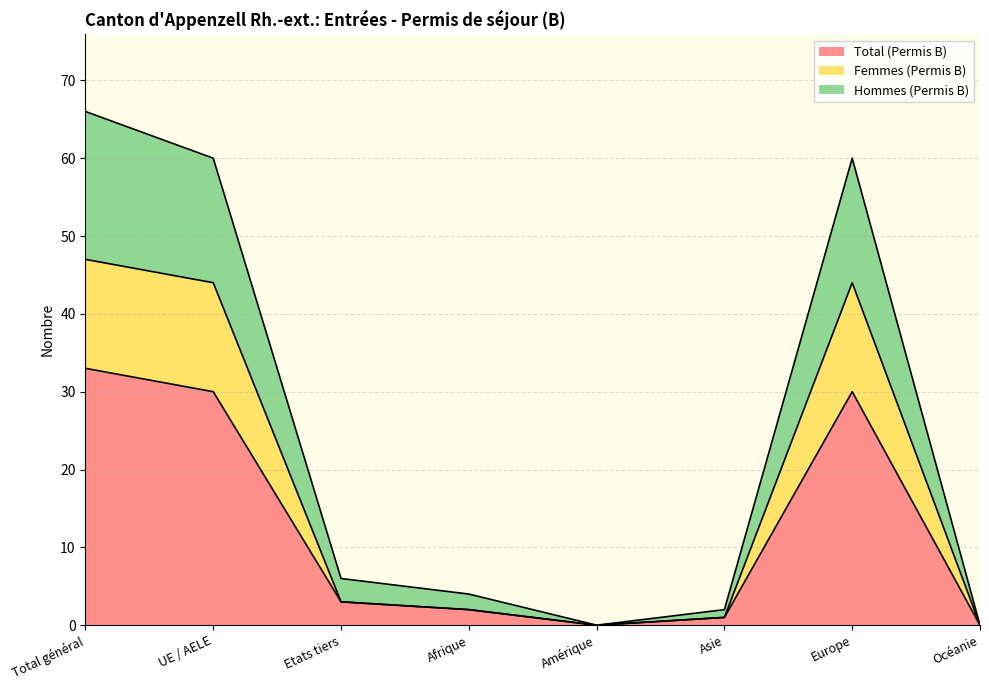

Reading right to left, extract all data points from this chart.

Total (Permis B): 0	30	1	0	2	3	30	33
Femmes (Permis B): 0	44	1	0	2	3	44	47
Hommes (Permis B): 0	60	2	0	4	6	60	66